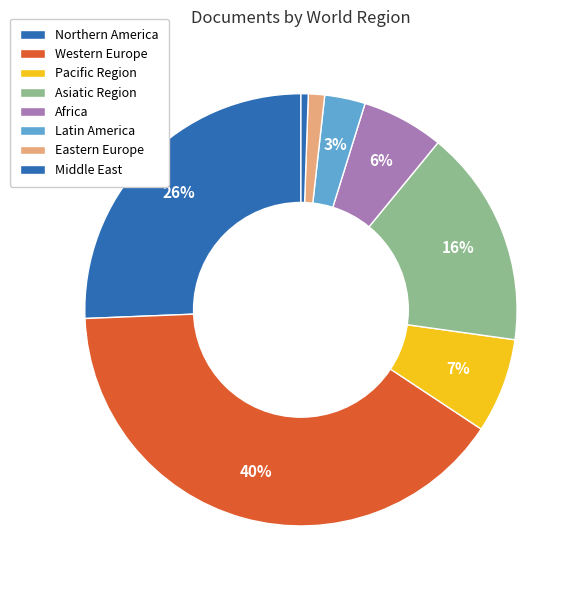

Count the number of slices in the pie.

8